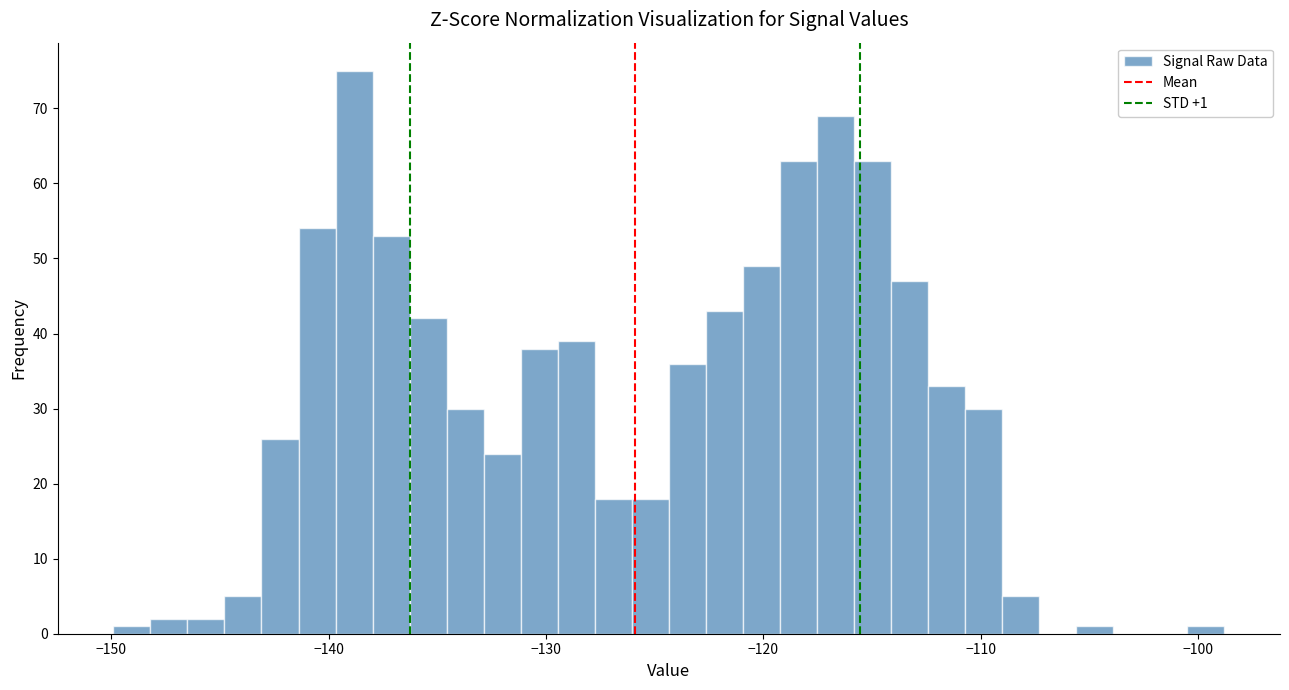

Around what value on the x-axis is the tallest bar? Give the approximate position of its centre, as read against the axis.

-139